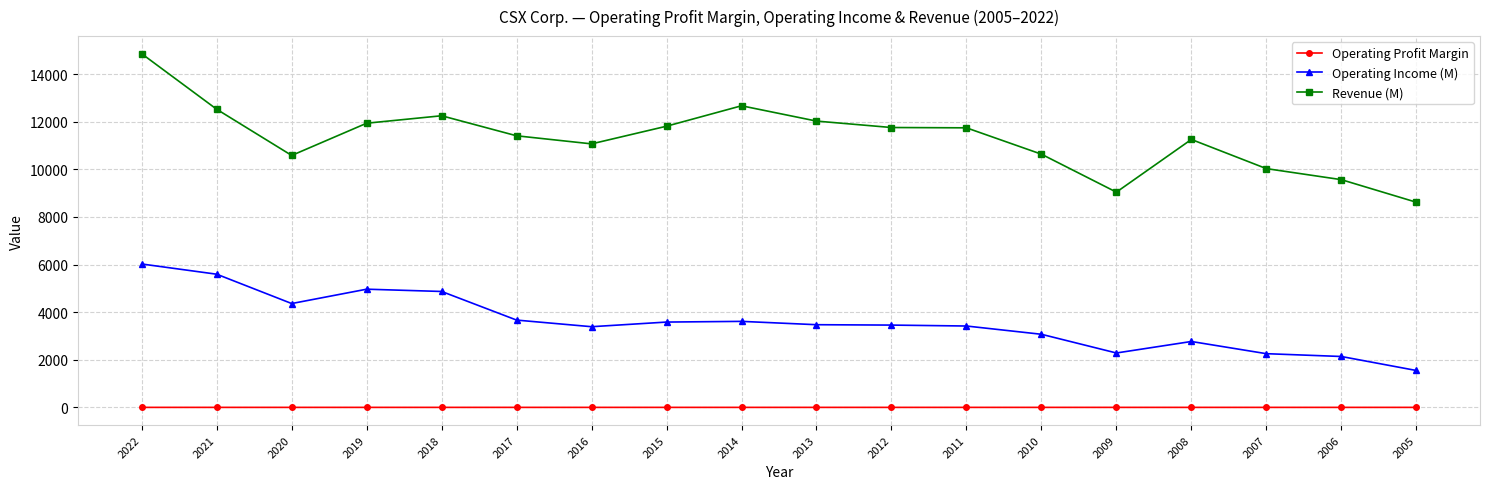

How many data points in Operating Income (M) are less than 3473?

9